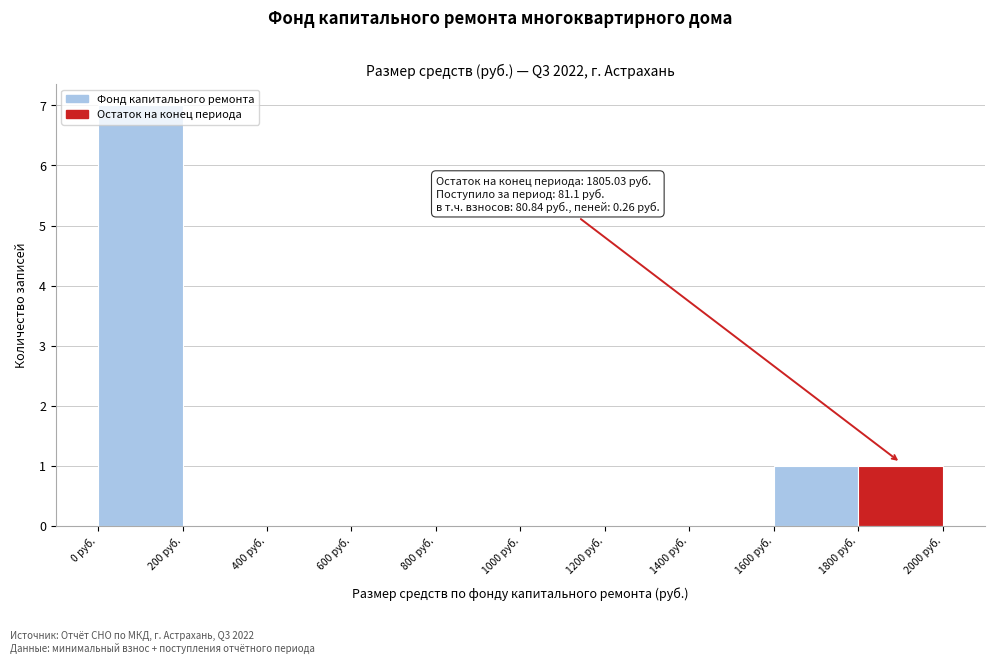

Which range on the x-axis has the tallest bar?

0 to 200